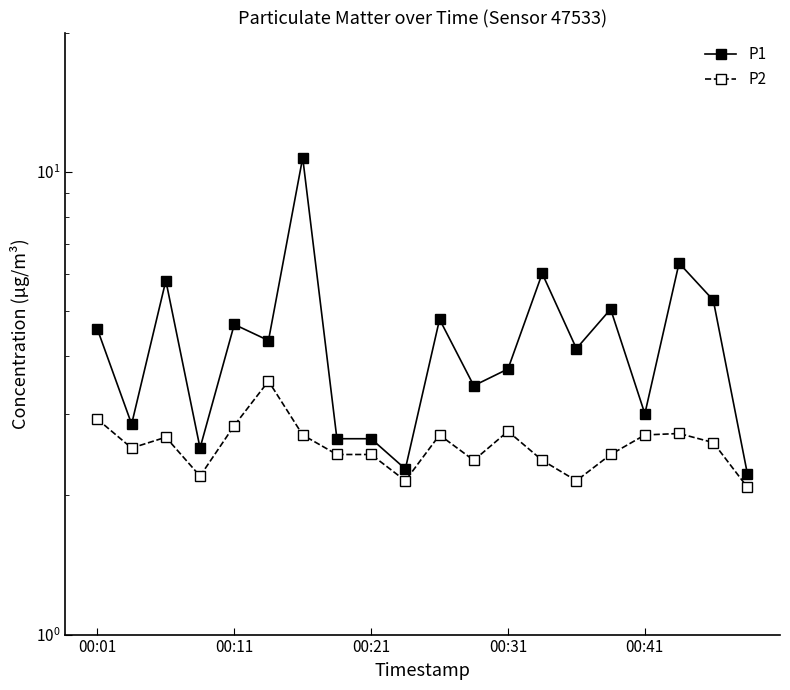

Which series has the largest total across all categories?

P1